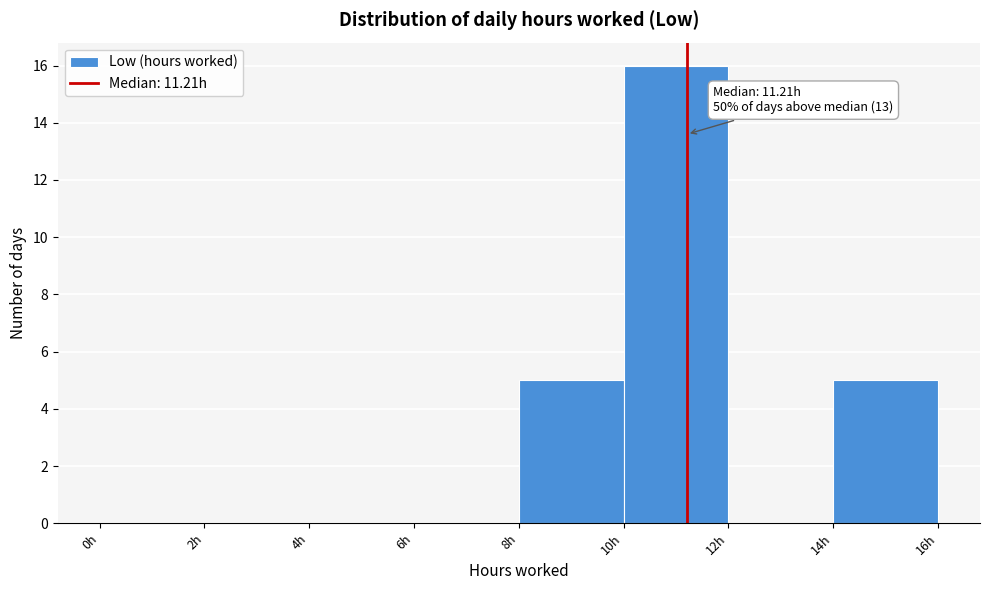

Which range on the x-axis has the tallest bar?

10 to 12